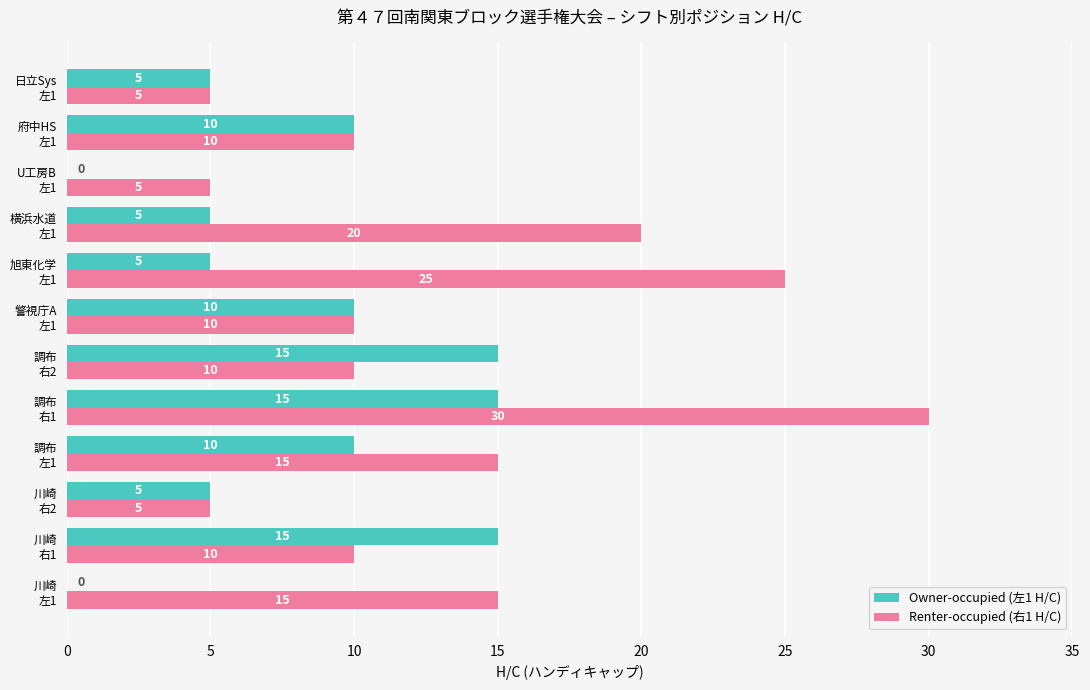

What are all the series names shown in the legend?

Owner-occupied (左1 H/C), Renter-occupied (右1 H/C)